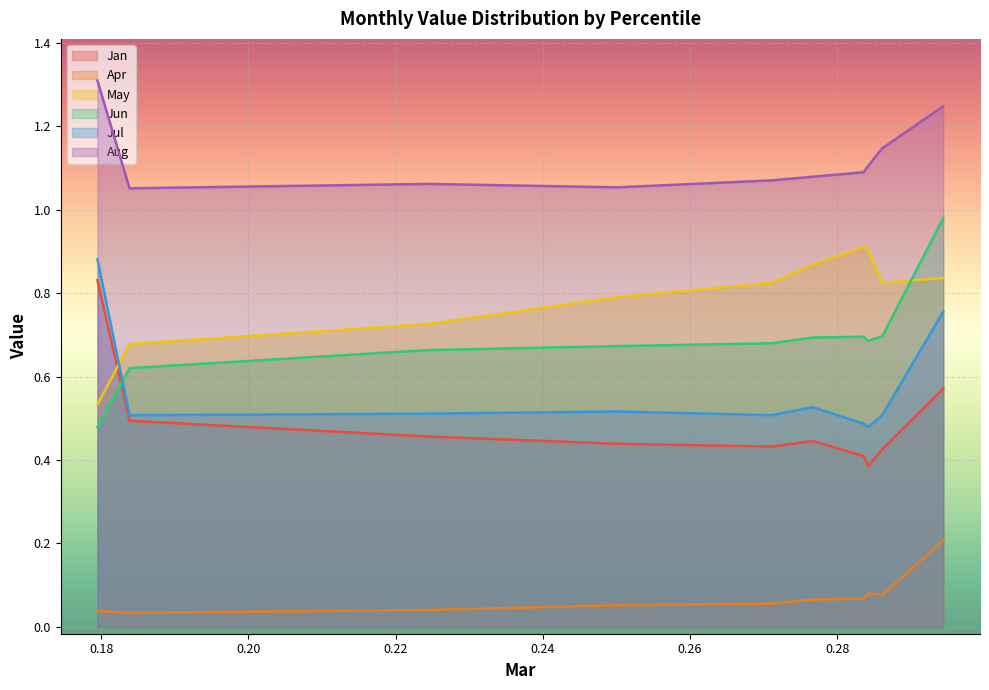

Which series has the largest total across all categories?

Aug